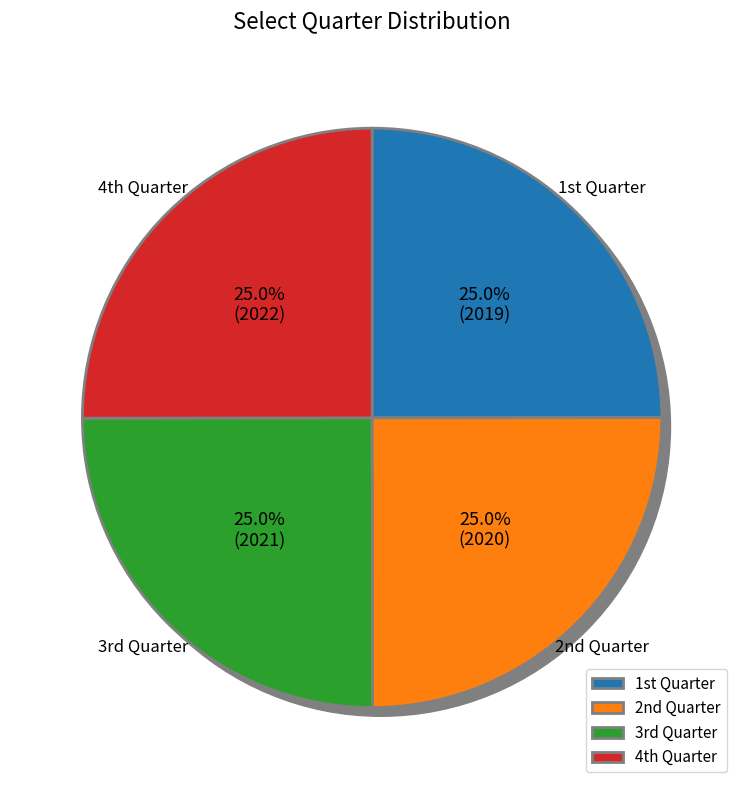

How many segments does this pie chart have?

4